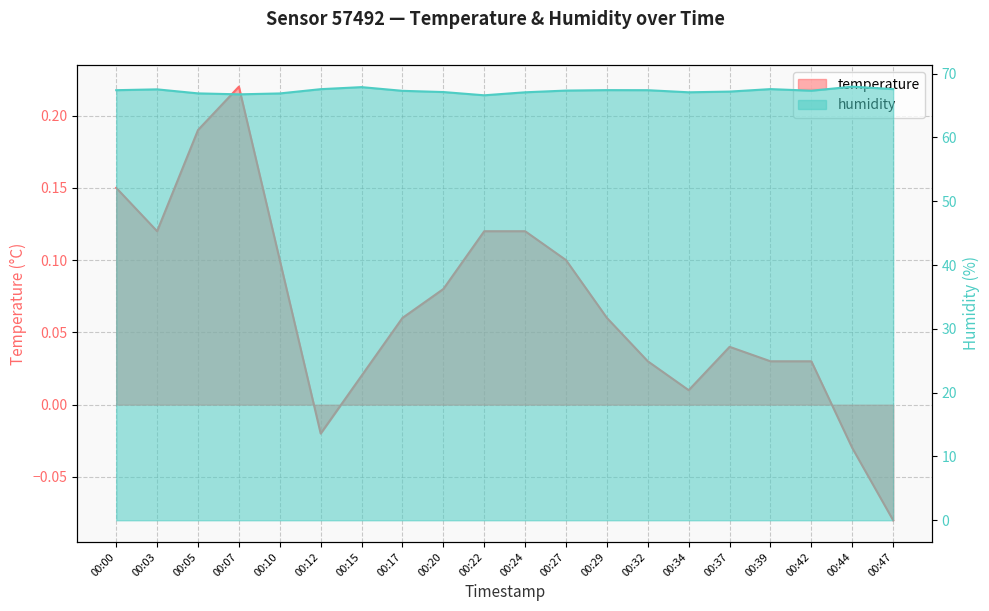

Which series has the largest range (max minus min)?

humidity